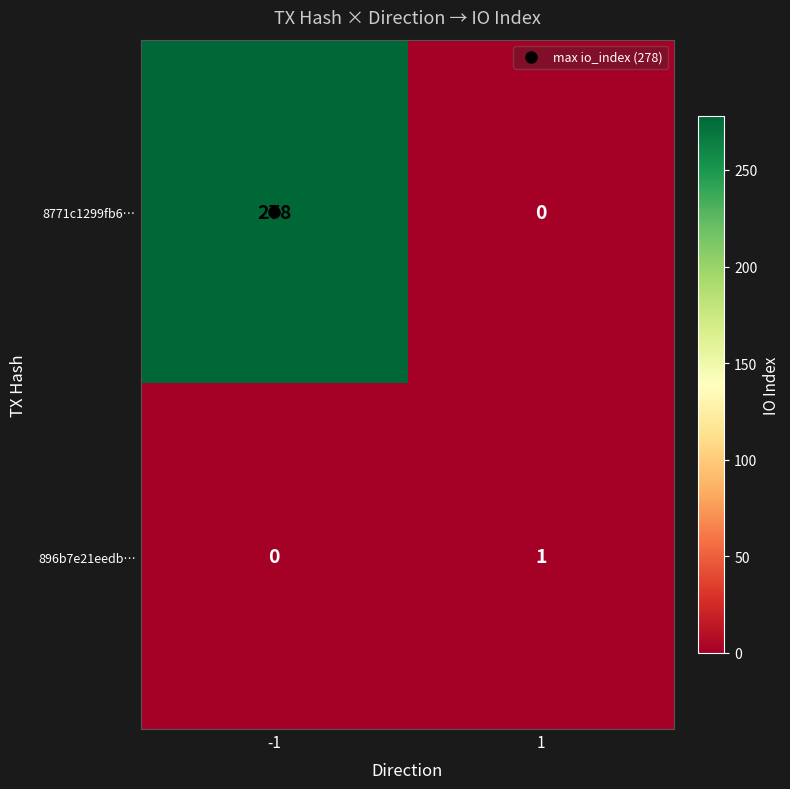

Which series changed the most between -1 and 1?

8771c1299fb6…